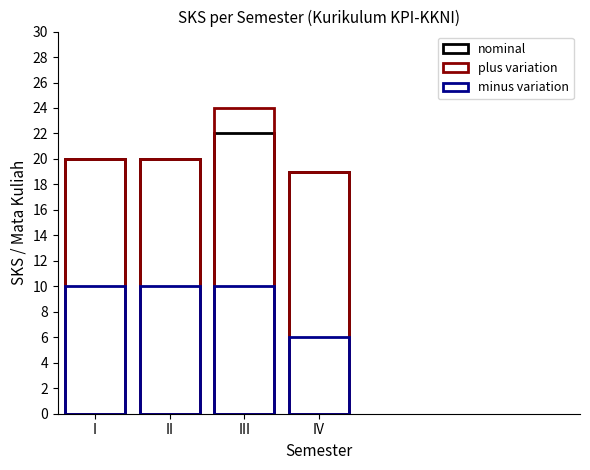

Reading left to right, list all the values displayed in this chart.

nominal: I=20	II=20	III=22	IV=19
plus variation: I=20	II=20	III=24	IV=19
minus variation: I=10	II=10	III=10	IV=6